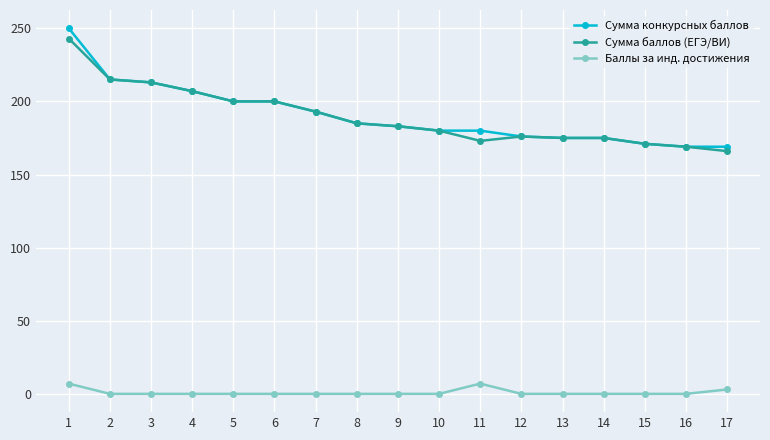

What is the average value of the Сумма конкурсных баллов series?

191